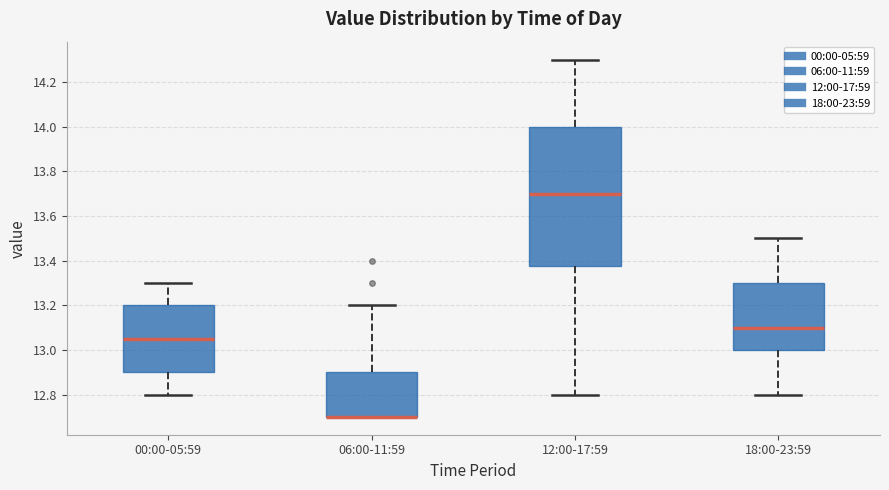

Where is the lower edge of the box for 00:00-05:59 on the y-axis? The values are not printed on the chart, so give them approximately, as read against the axis.

12.90